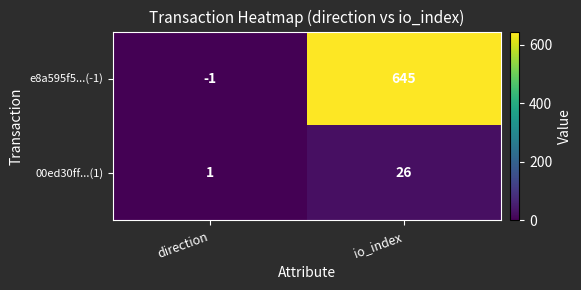

What is the difference between the maximum and minimum values in the 00ed30ff...(1) series?

25